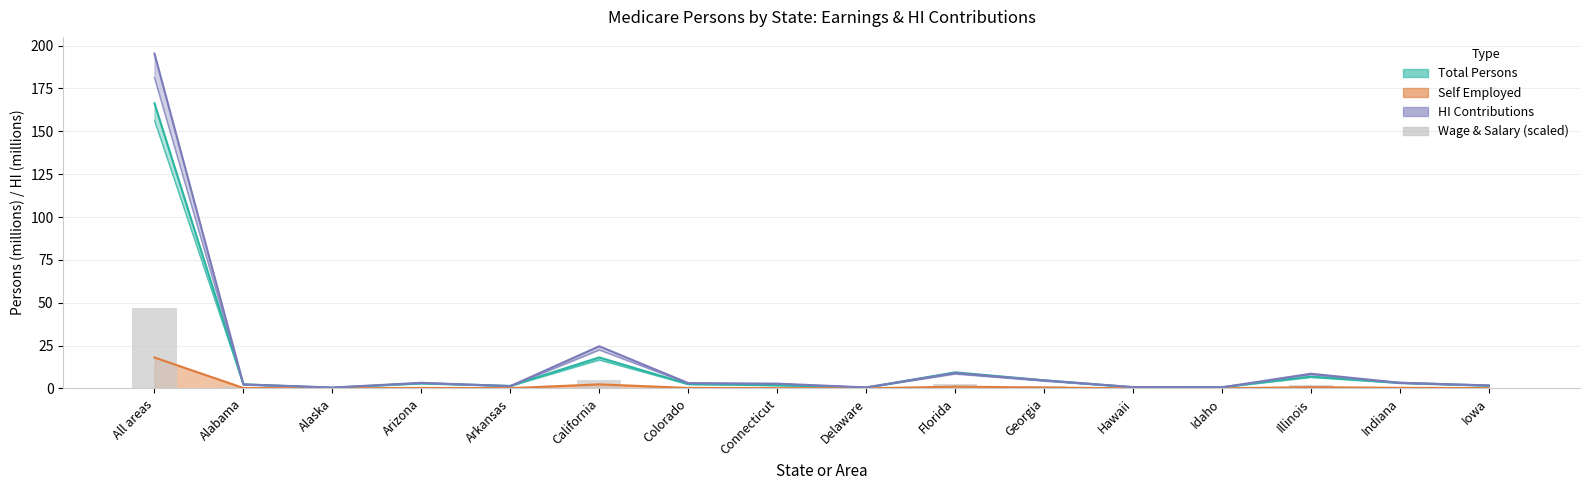

Which label corresponds to the smallest value in the chart?

Alaska